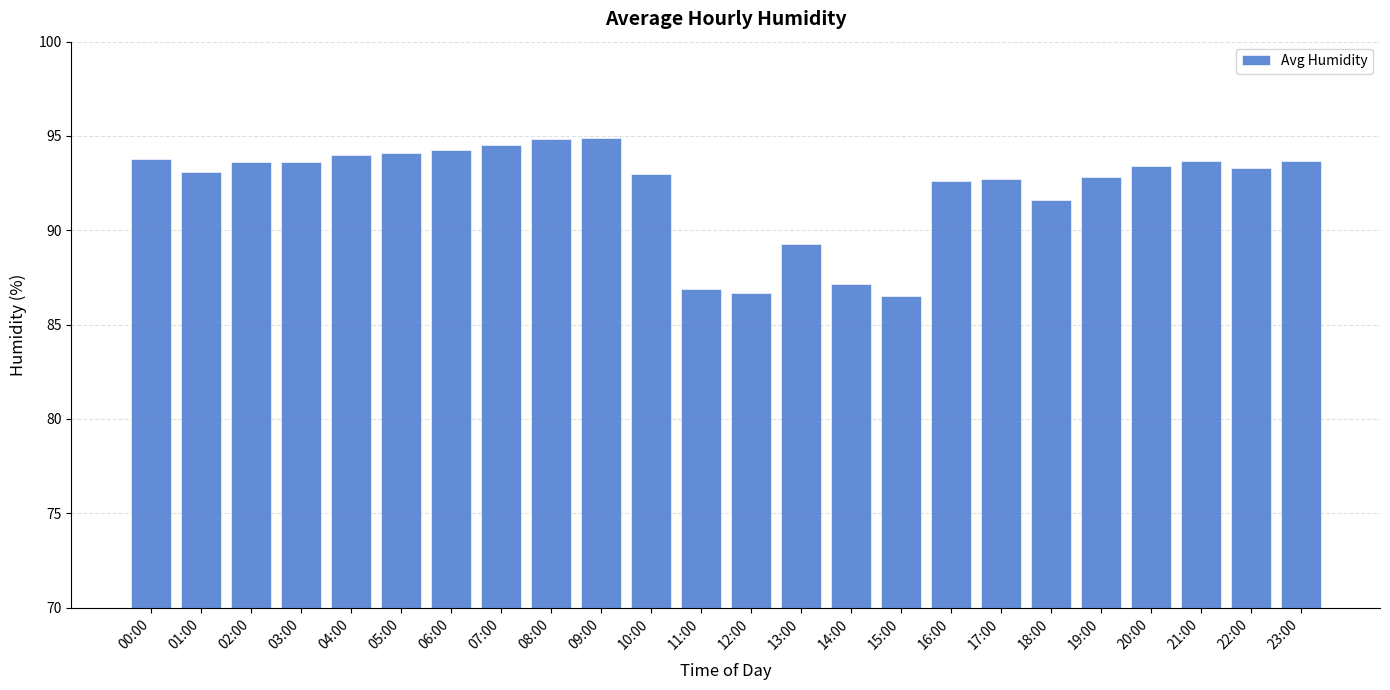

What is the label of the 10th bar from the right?

14:00